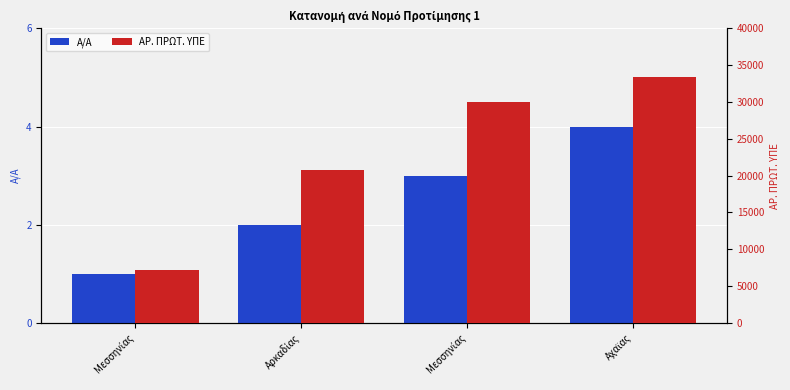

How many categories are shown in the chart?

4